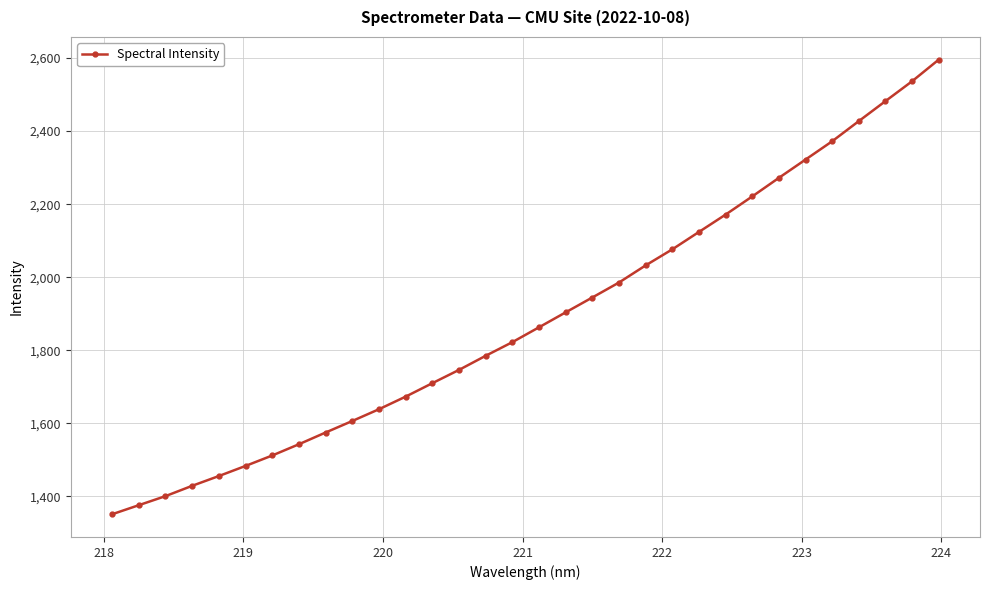

What is the sum of all values?

60439.7